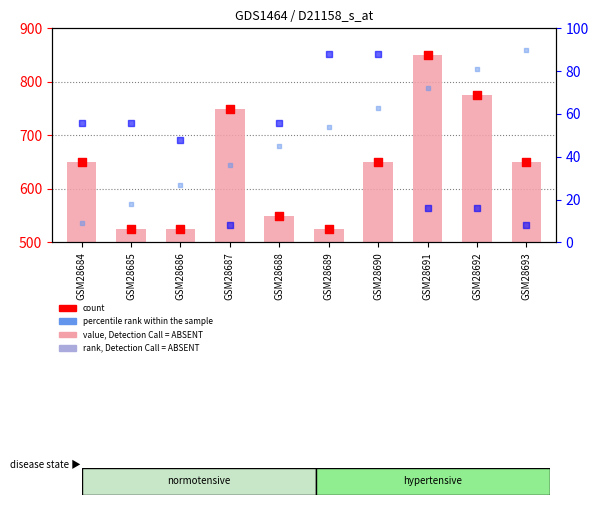

What are all the series names shown in the legend?

value, Detection Call = ABSENT, count, rank, Detection Call = ABSENT, percentile rank within the sample